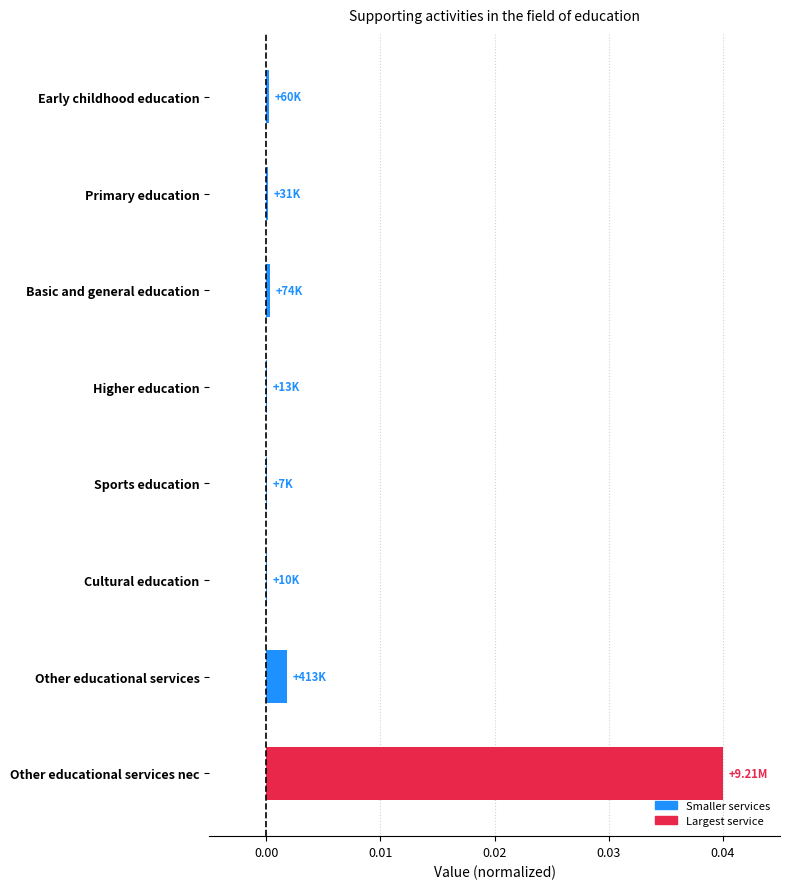

Which has a higher value, Higher education or Other educational services nec?

Other educational services nec